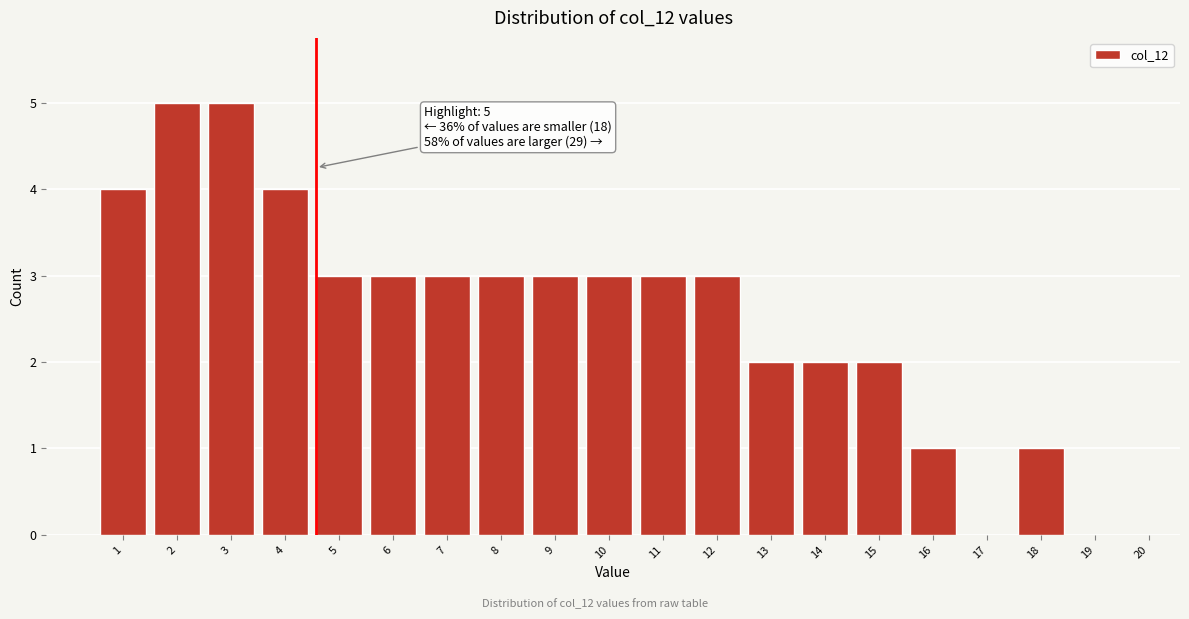

Reading right to left, list all the values displayed in this chart.

20=0	19=0	18=1	17=0	16=1	15=2	14=2	13=2	12=3	11=3	10=3	9=3	8=3	7=3	6=3	5=3	4=4	3=5	2=5	1=4